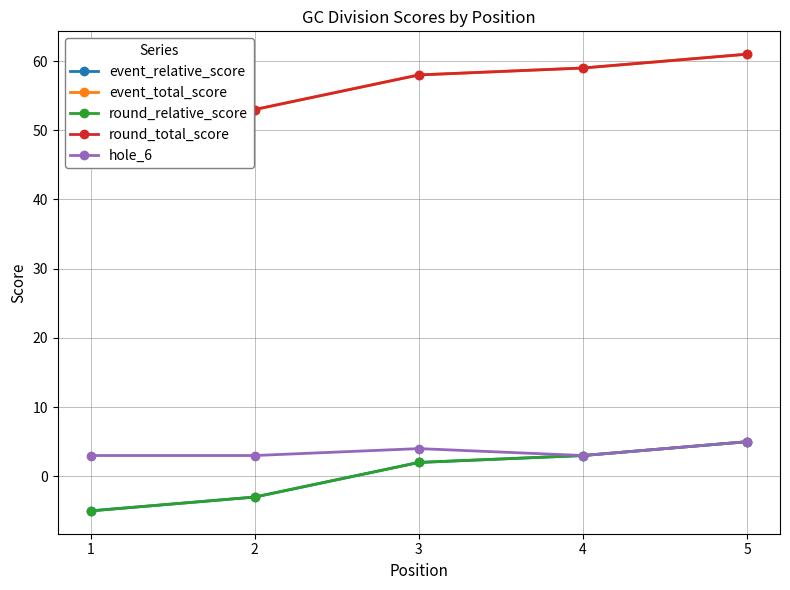

What is the greatest value displayed?

61